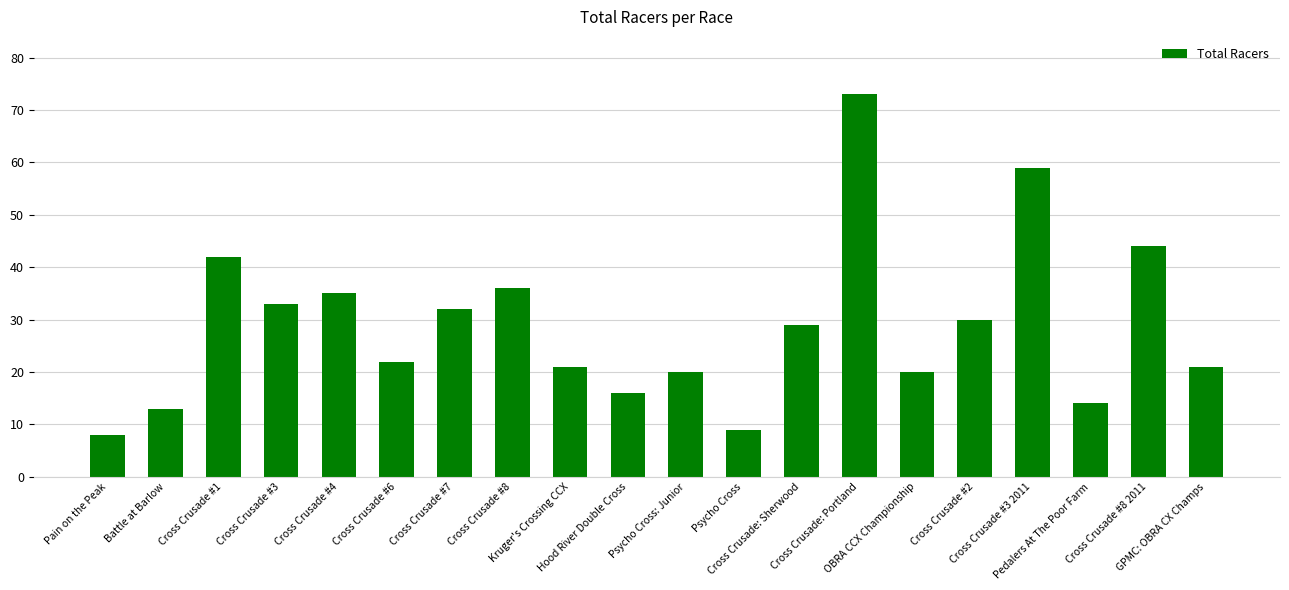

Count the number of categories in the chart.

20